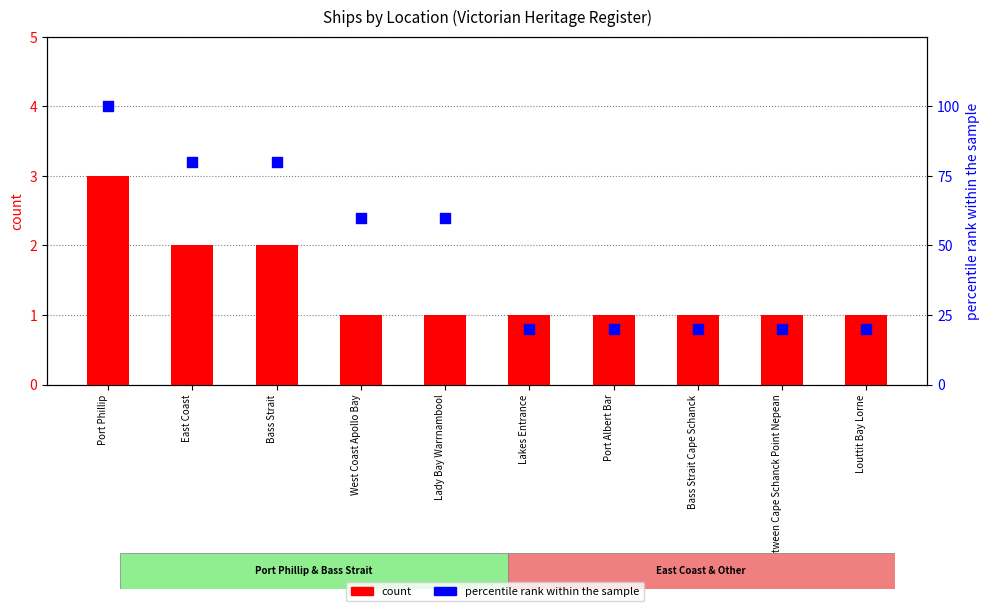

At how many categories does at least one series exceed 63?

3